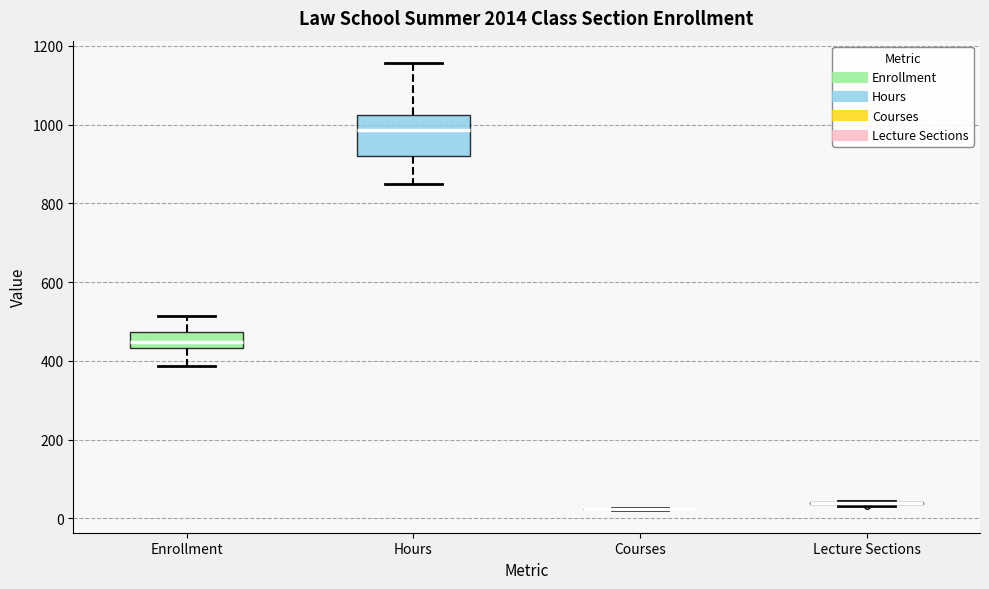

Where does the upper whisker of the box for Hours end on the y-axis? The values are not printed on the chart, so give them approximately, as read against the axis.

1160